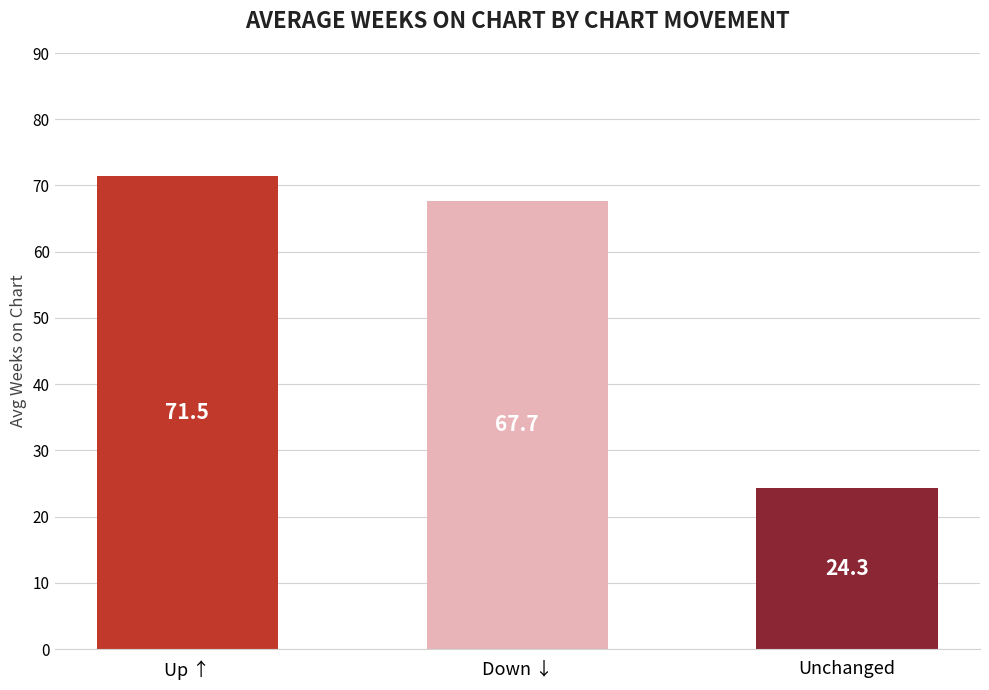

Are the bars horizontal?

No